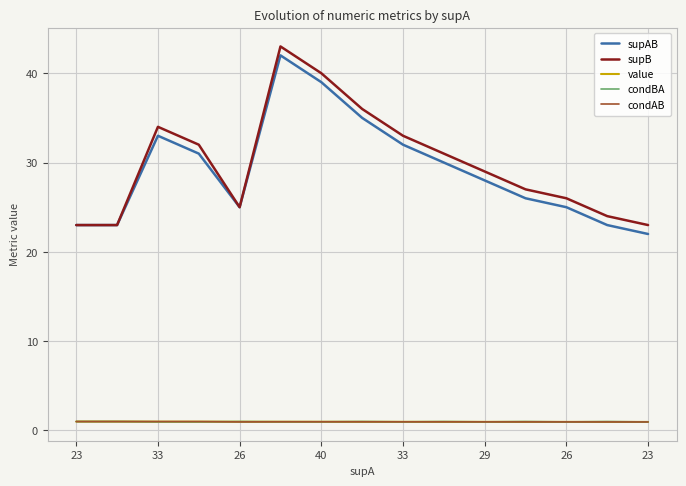

True or false: supB and condBA cross at least once.

False